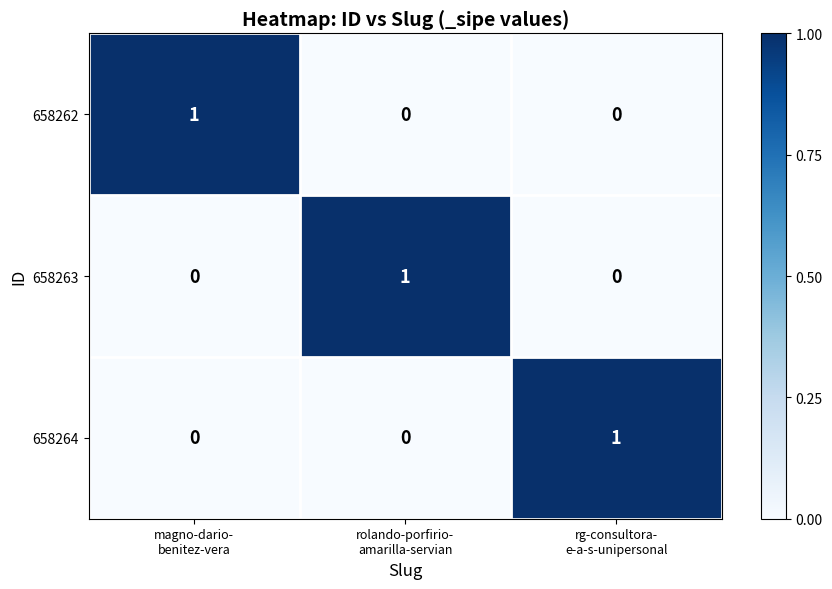

At how many categories does at least one series exceed 0?

3